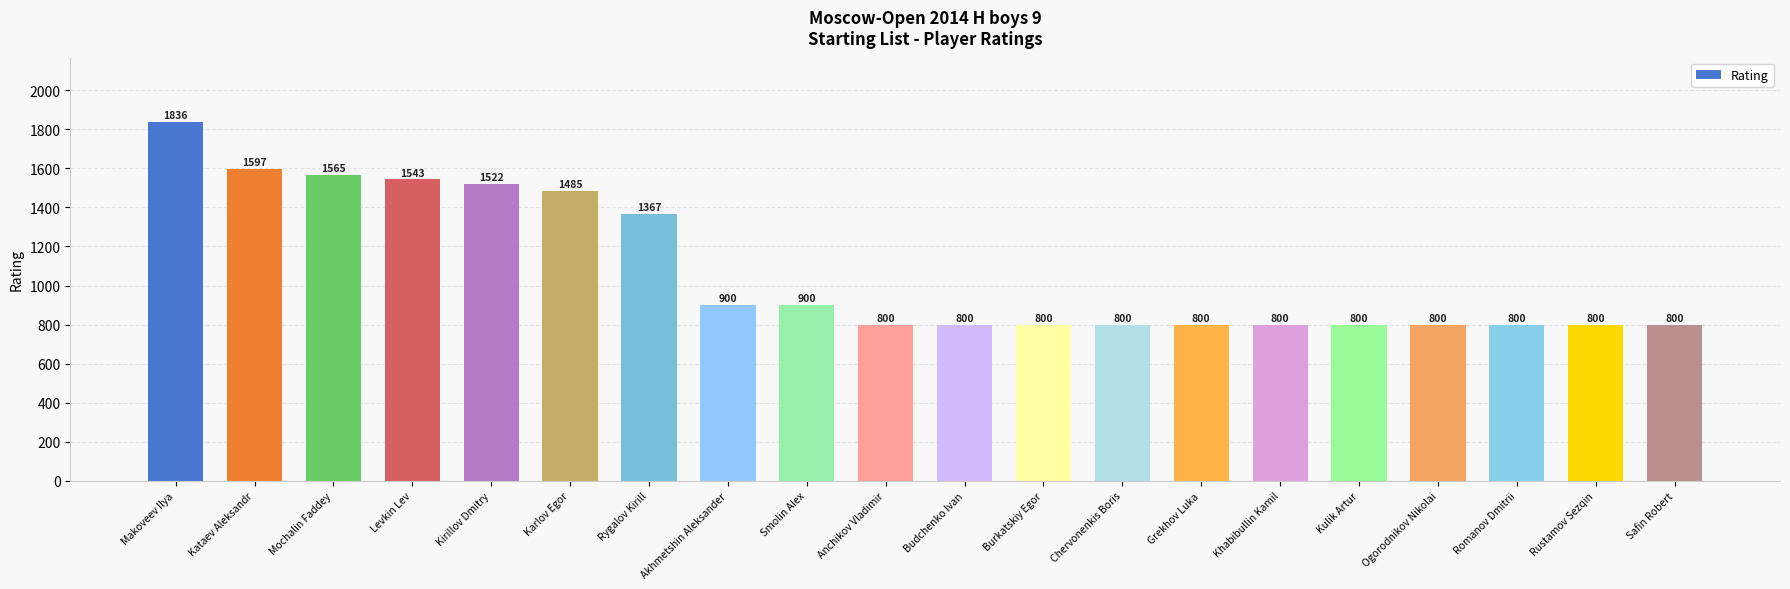

What is the minimum value shown in the chart?

800